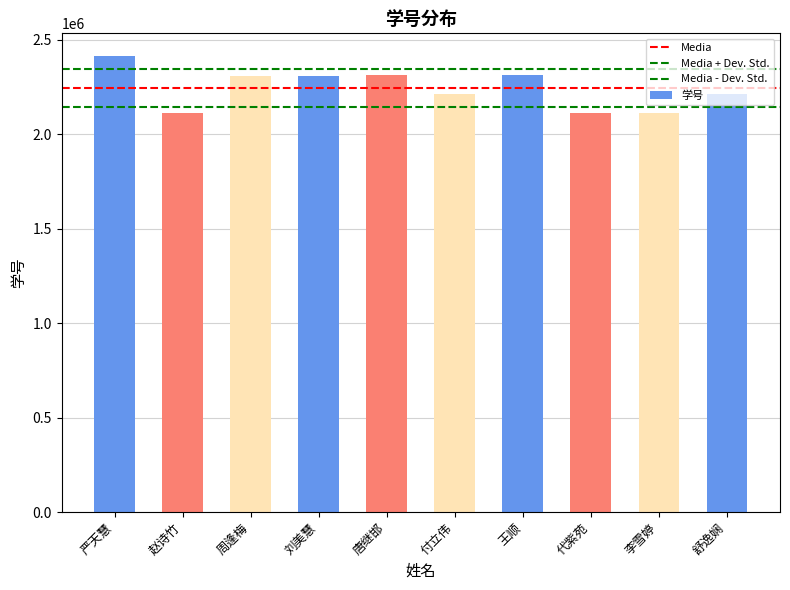

What is the change in value from 付立伟 to 舒逸娴?

-1678